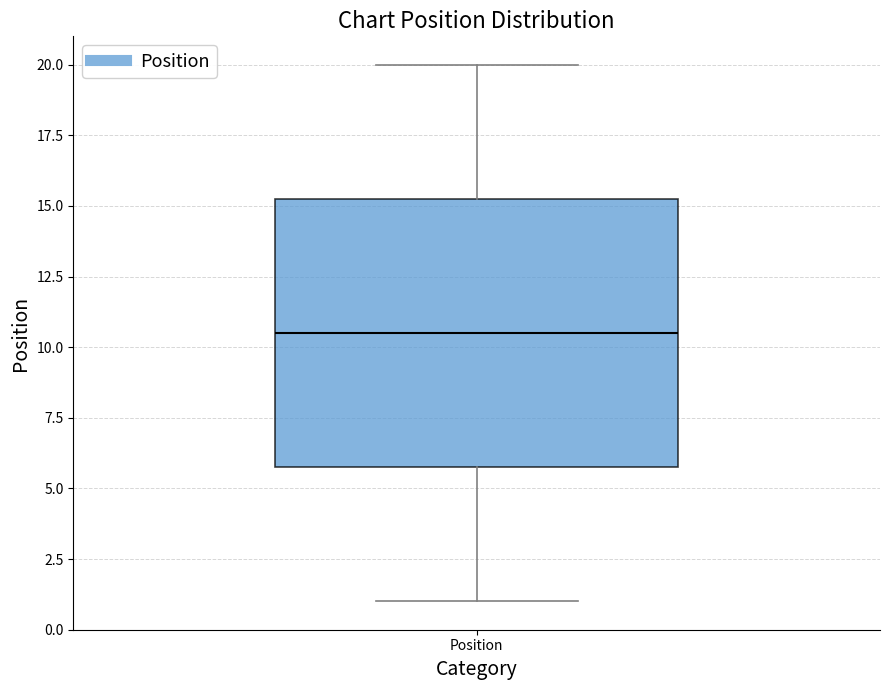

Transcribe this box plot: give where the median line is, the range the box spans, and where the two whiskers end, as read against the y-axis. The values are not printed on the chart, so give them approximately, as read against the axis.

median 10.5, box 6.0 to 15.5, whiskers 1.0 to 20.0